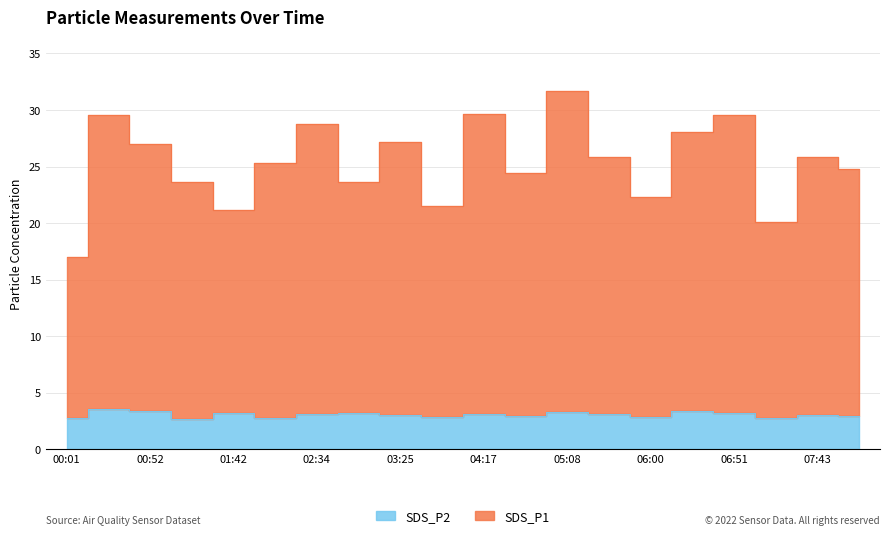

At how many categories does at least one series exceed 20?

19